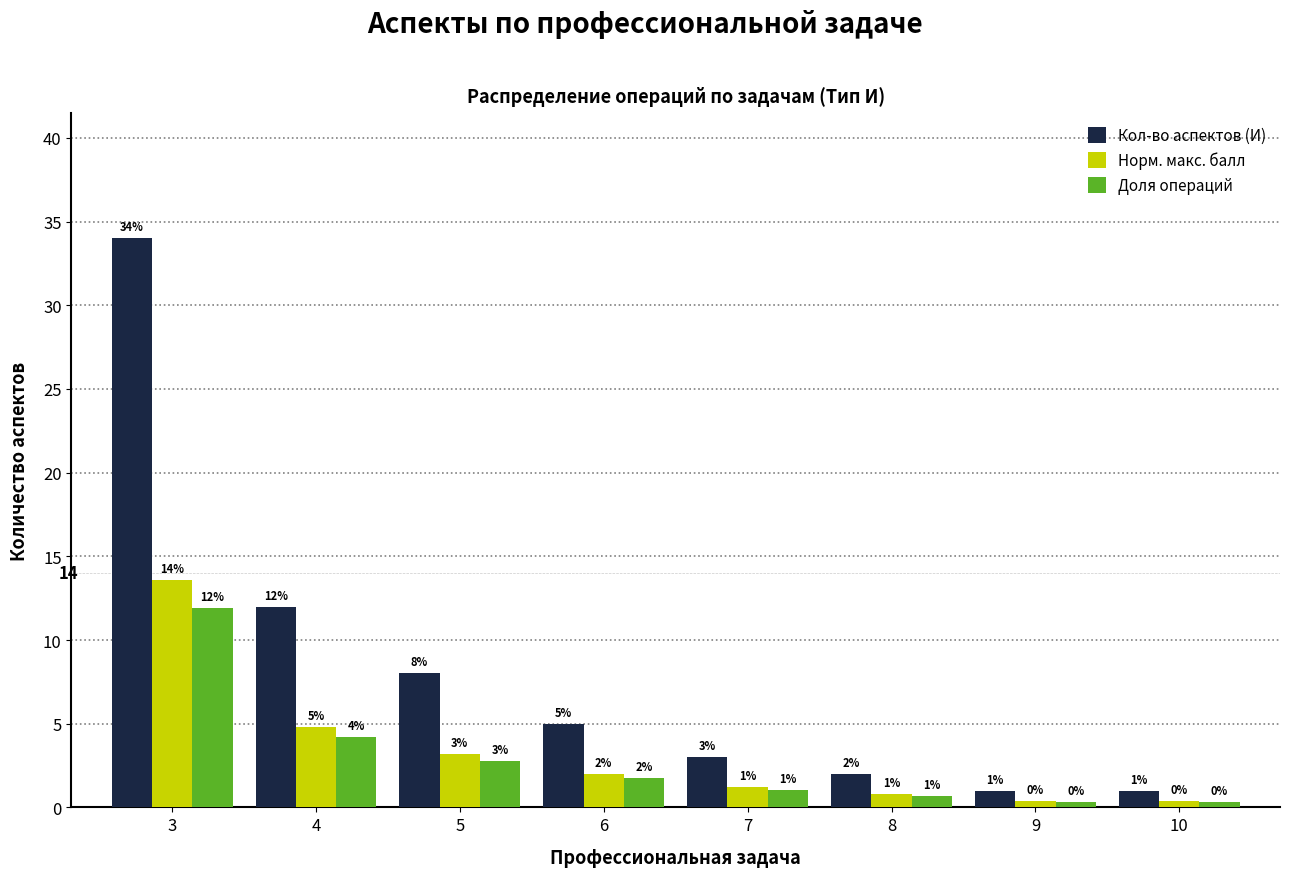

Rank the series by their maximum value, from highest to lowest.

Кол-во аспектов (И), Норм. макс. балл, Доля операций